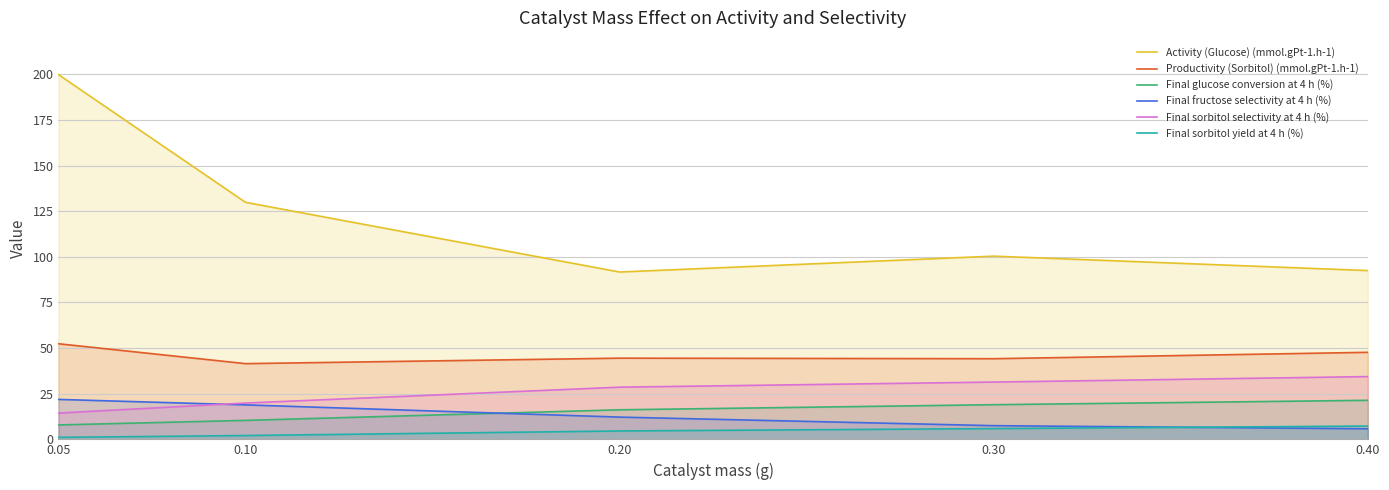

True or false: Final glucose conversion at 4 h (%) and Final sorbitol selectivity at 4 h (%) cross at least once.

False